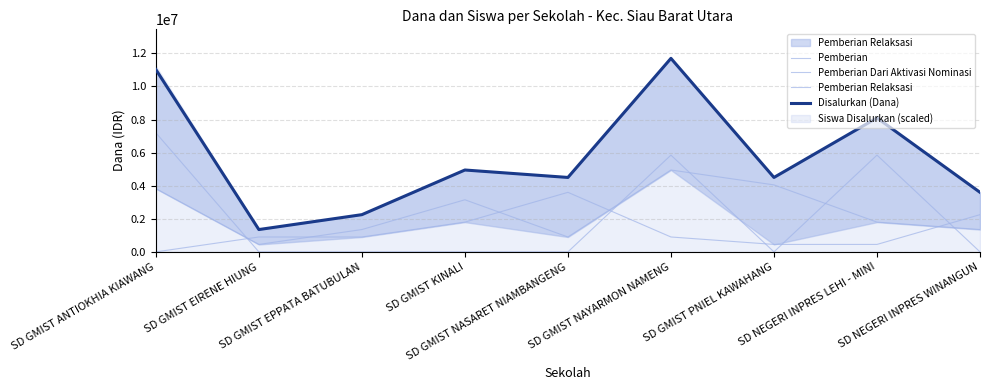

How many intersections are there between Pemberian Relaksasi and Pemberian Dari Aktivasi Nominasi?

5